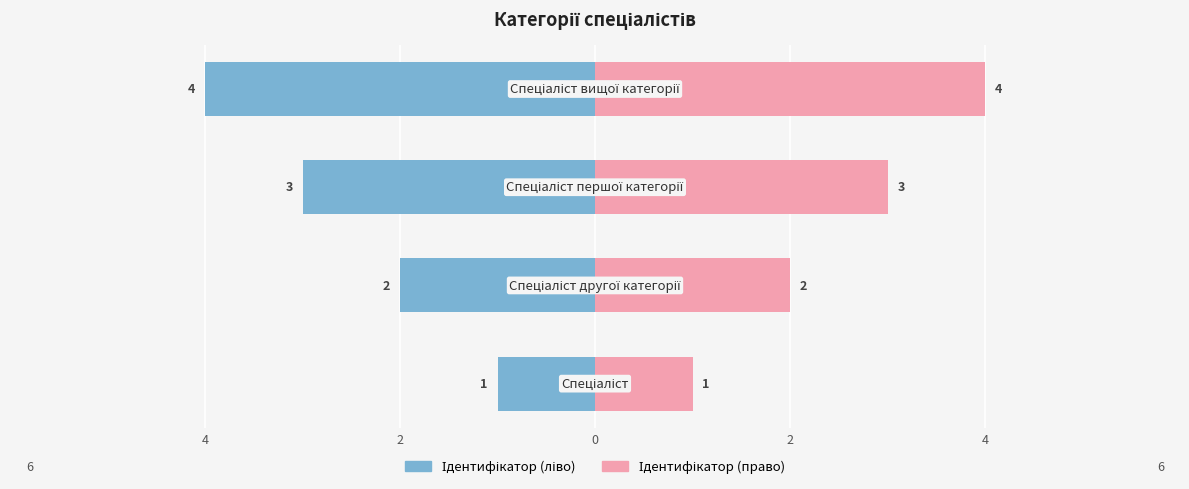

Read the Ідентифікатор (право) value at 2.

2